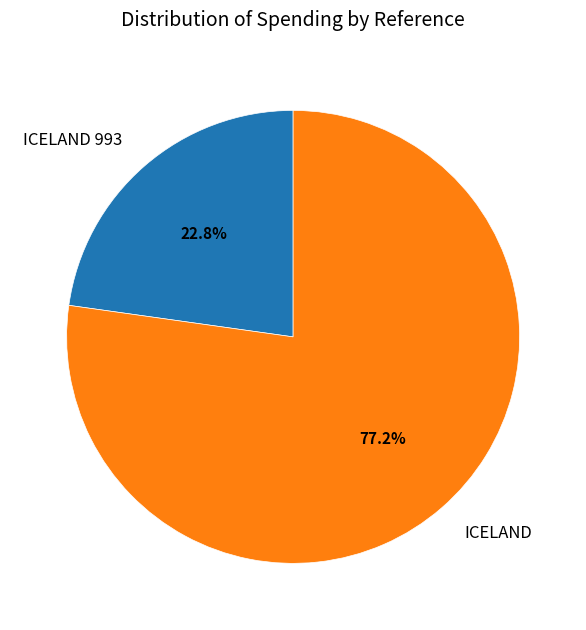

Is there a majority slice in this chart?

Yes